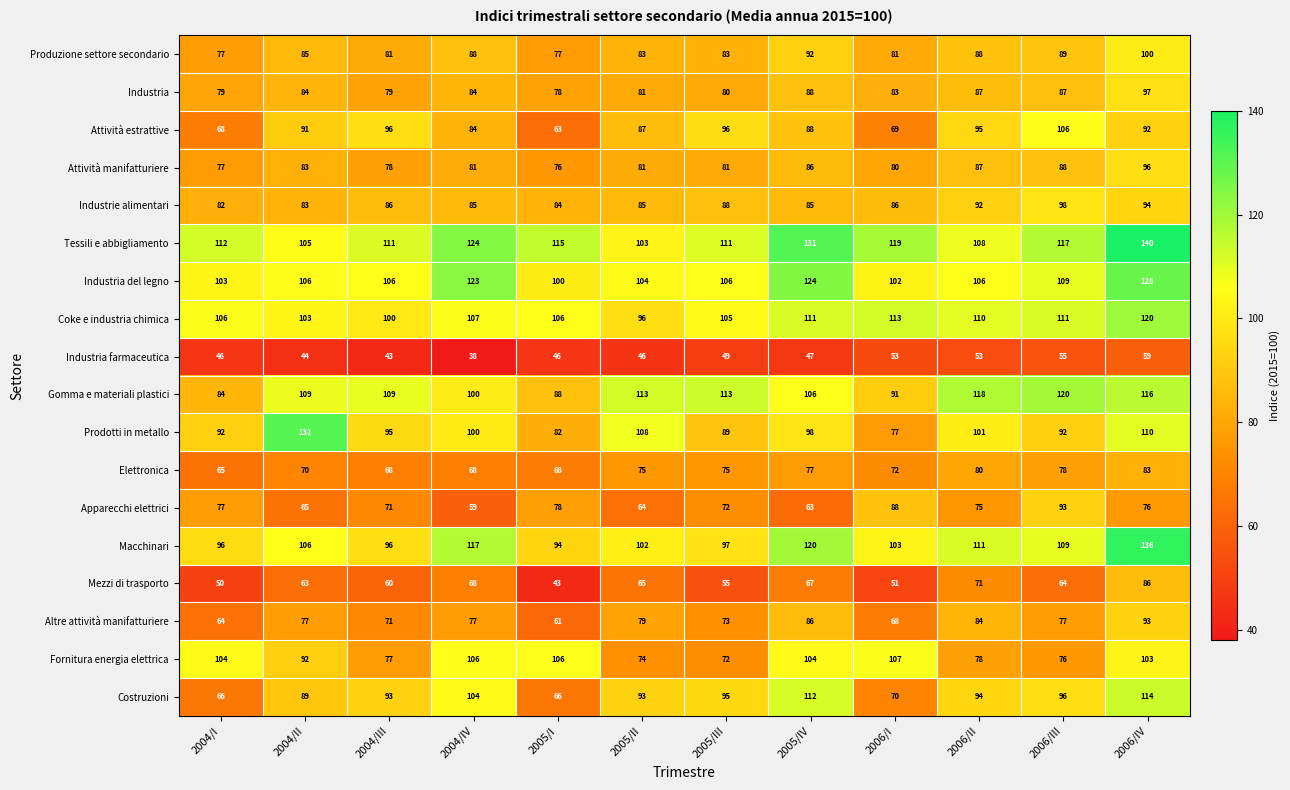

Which category has the highest value in the Elettronica series?

2006/IV